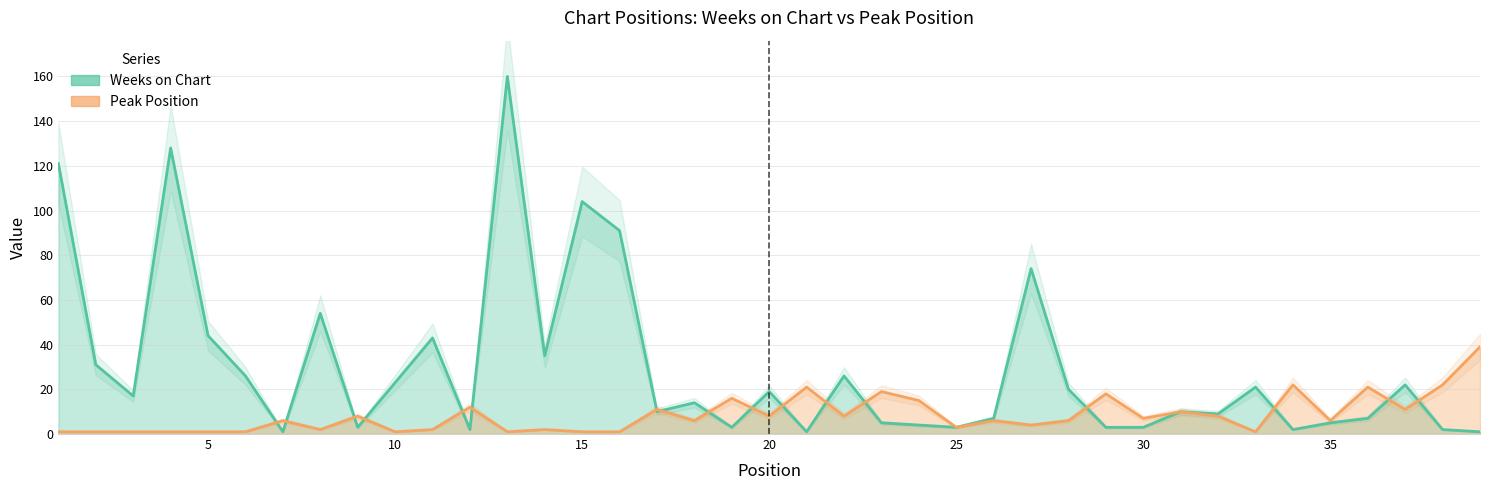

What are all the series names shown in the legend?

Weeks on Chart, Peak Position